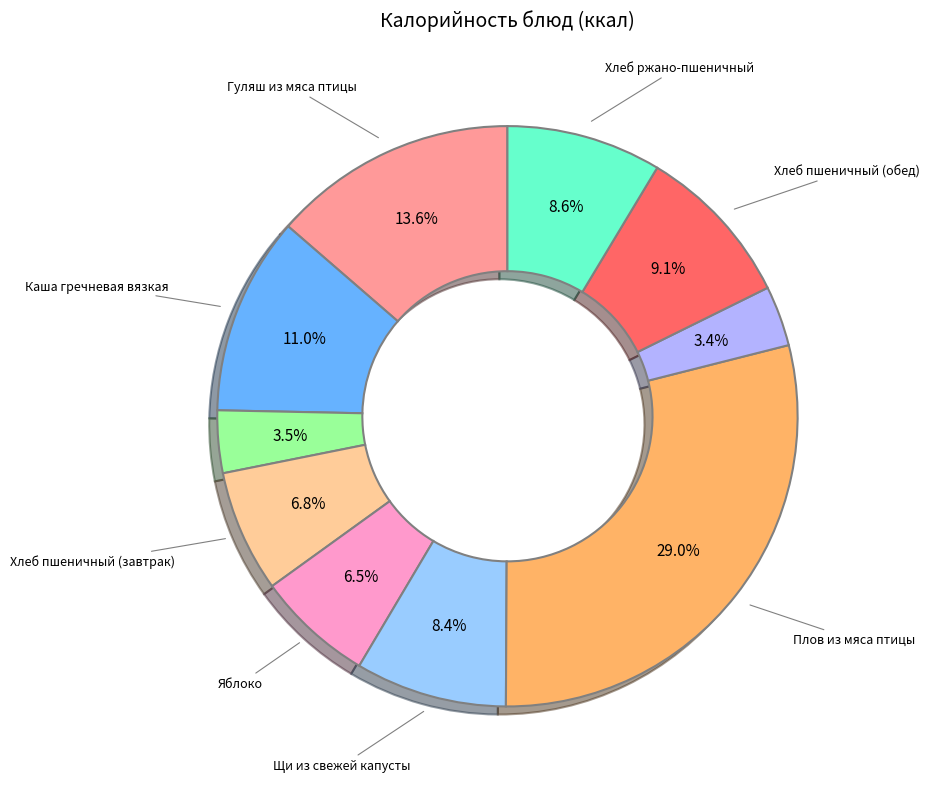

Which category has the biggest portion of the pie?

Плов из мяса птицы